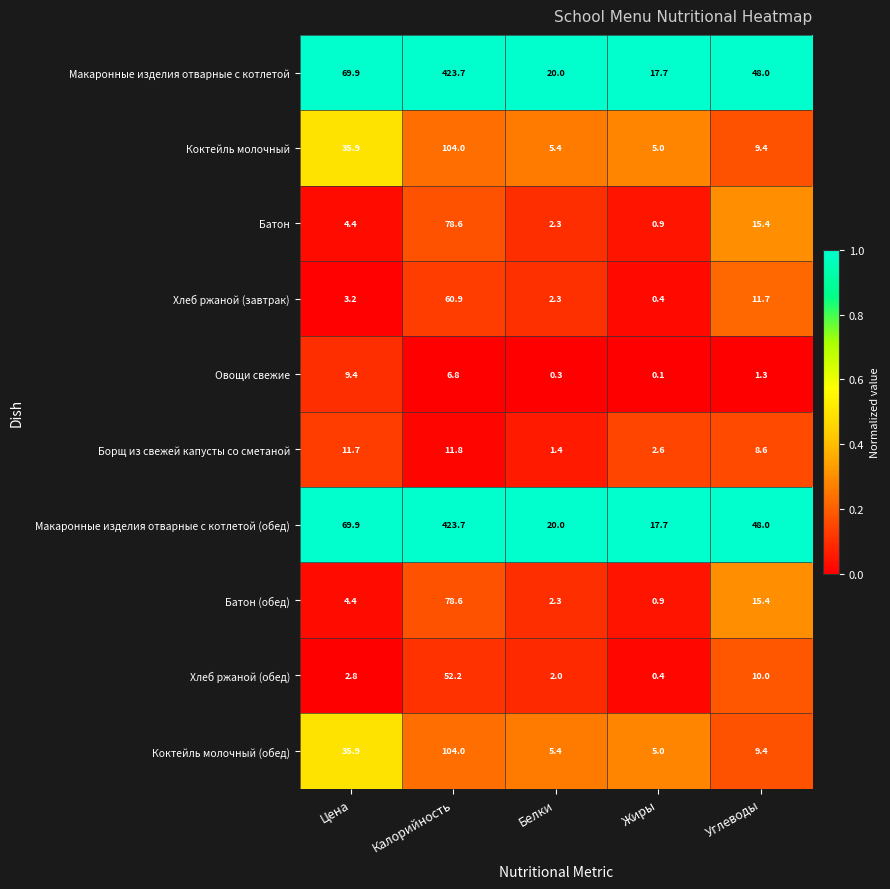

At how many categories does at least one series exceed 0?

5